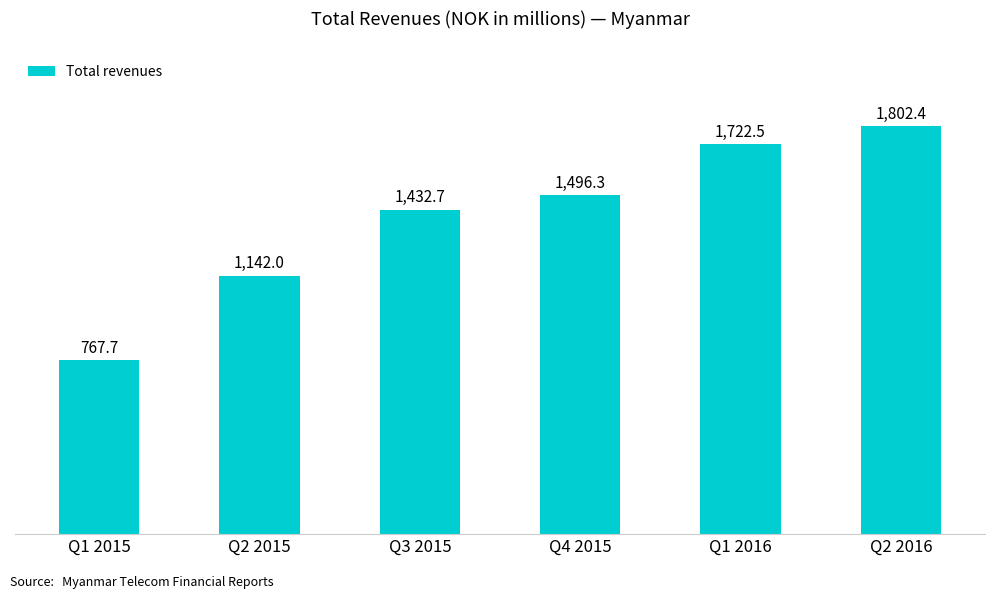

What is the difference between the values at Q3 2015 and Q1 2015?

664.9